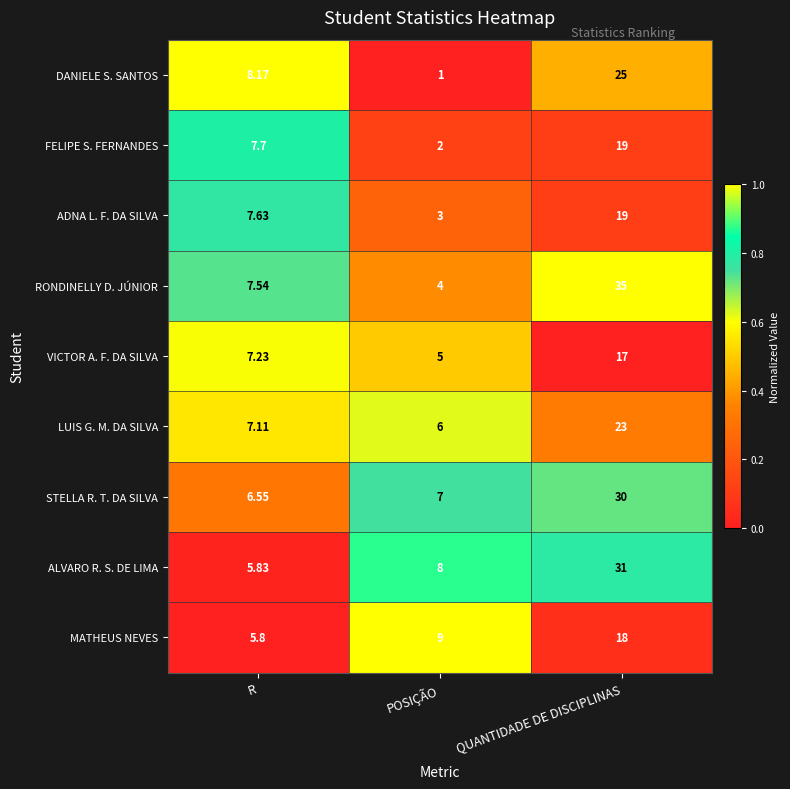

How many categories are shown in the chart?

3